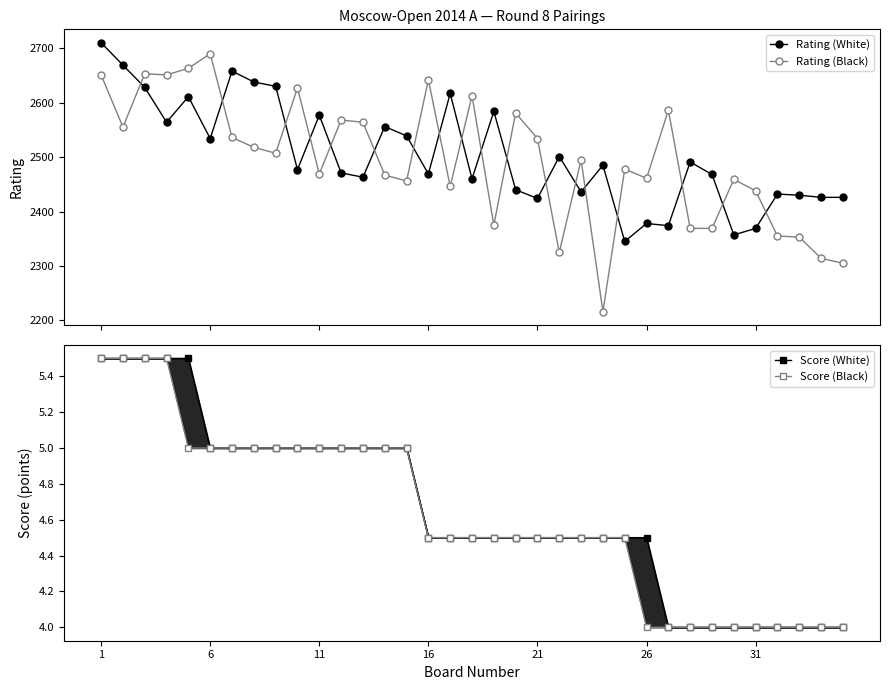

What is the average value of the Rating (White) series?

2504